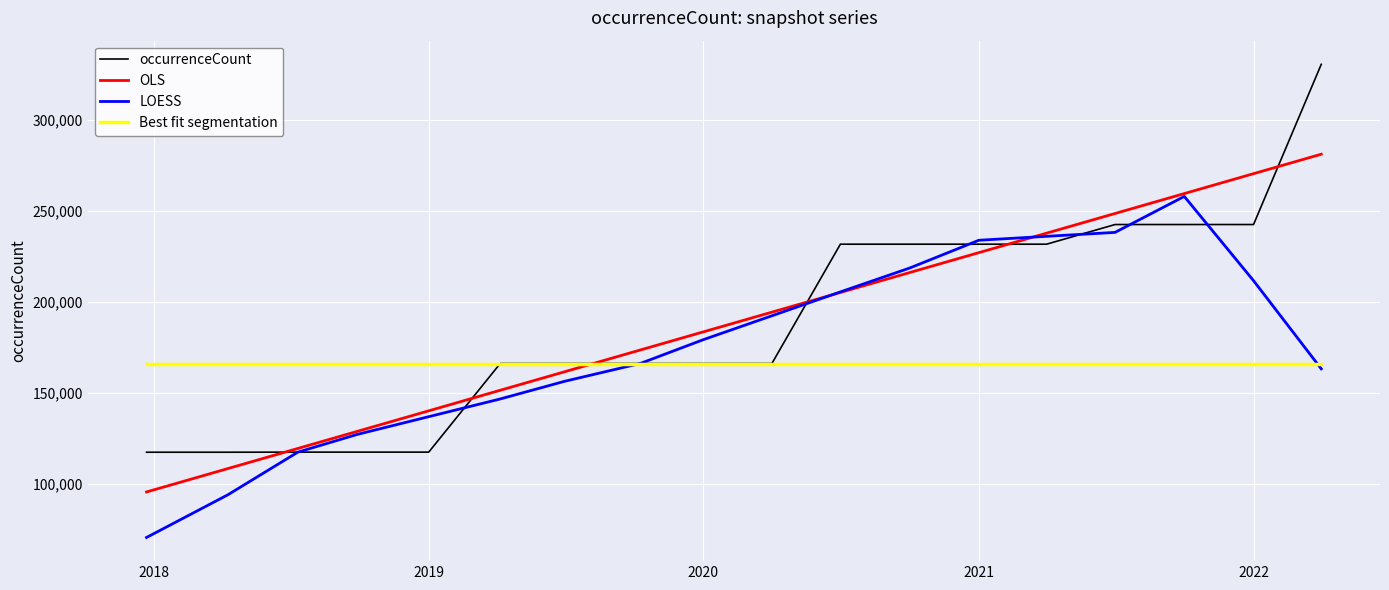

What is the maximum value shown in the chart?

330685